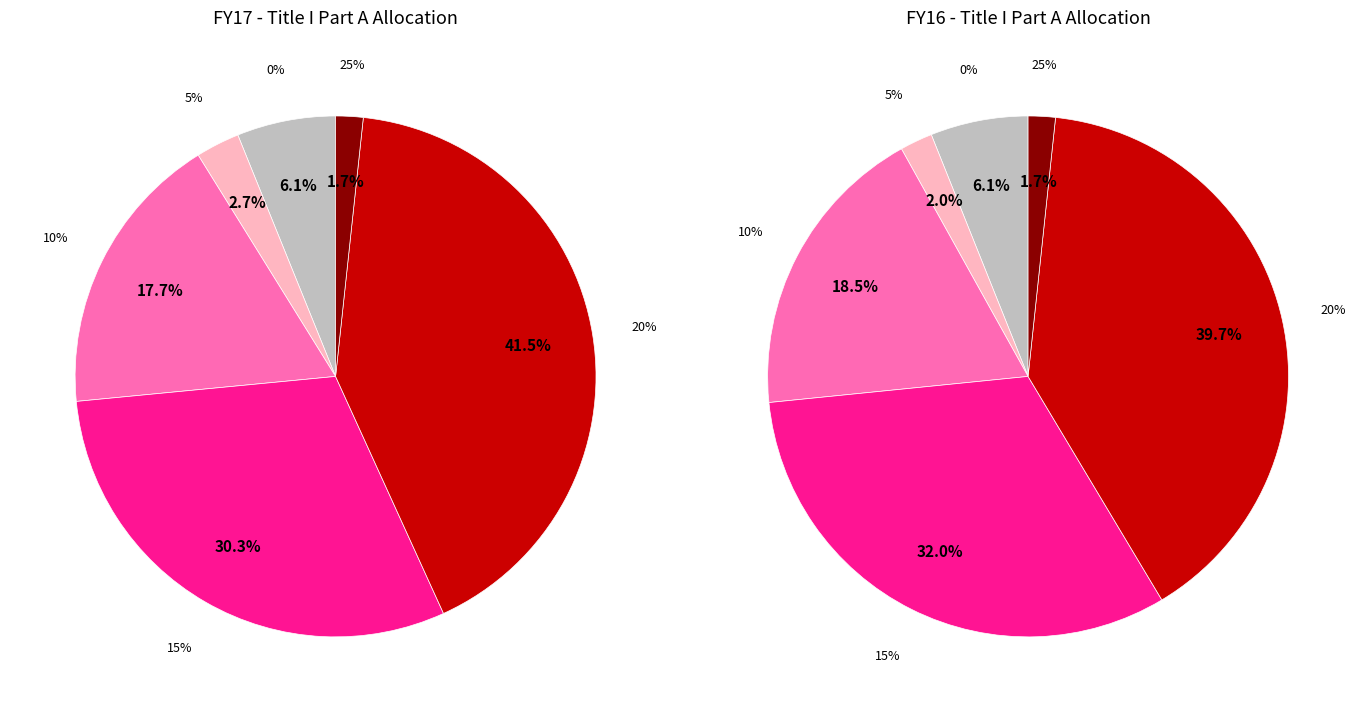

How many slices are in this pie chart?

6